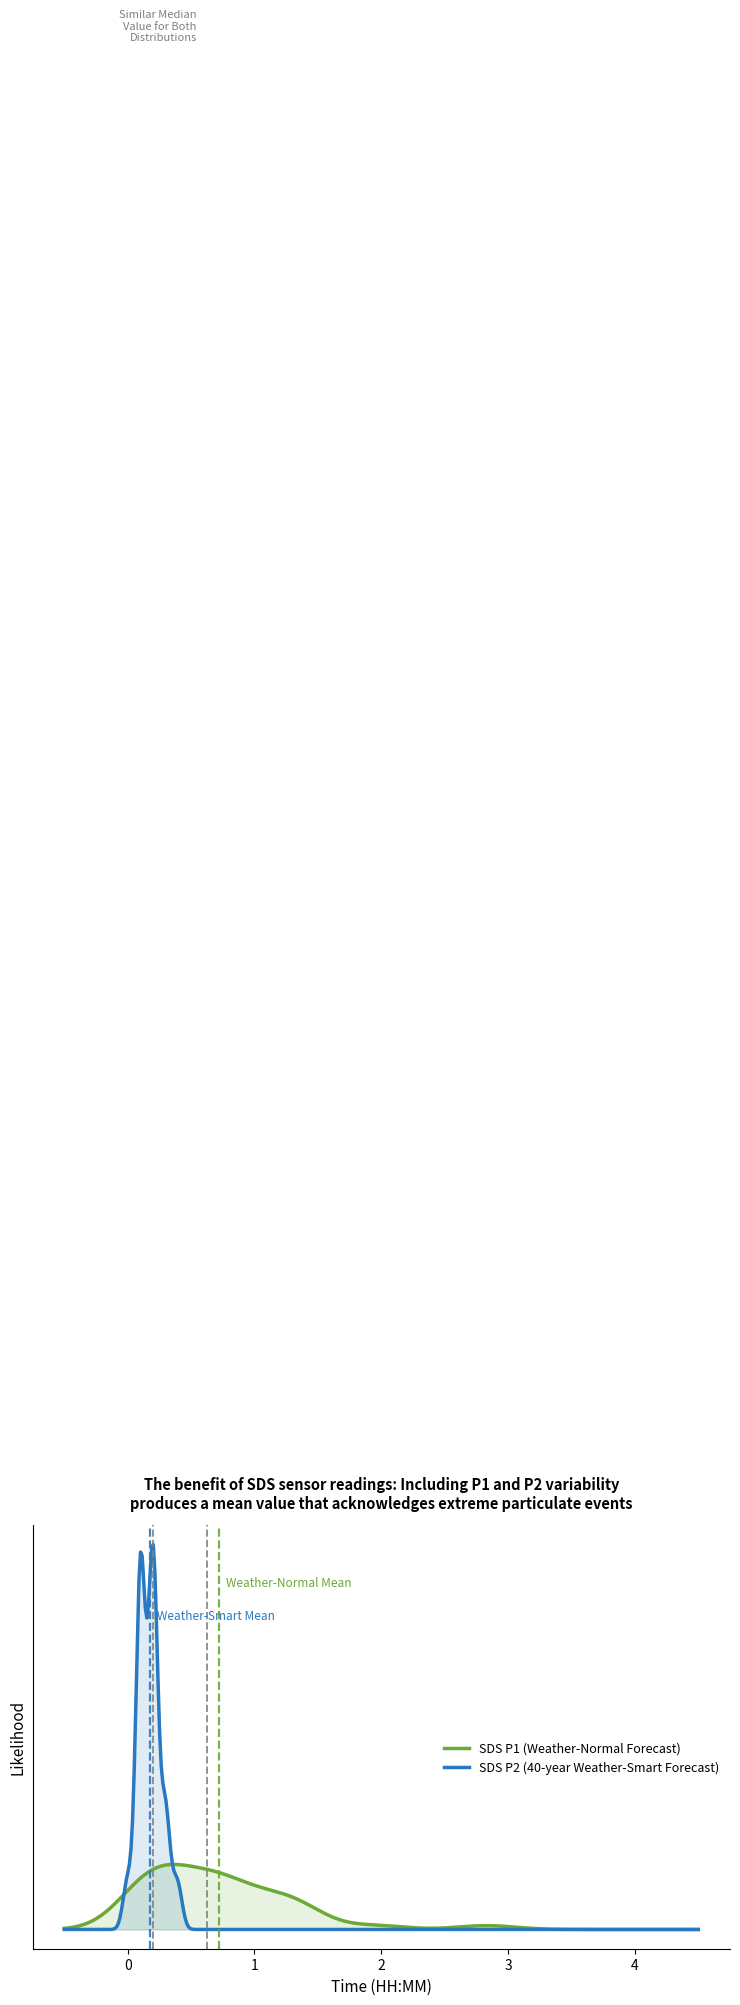

Which series has the widest spread of values?

SDS P2 (40-year Weather-Smart Forecast)